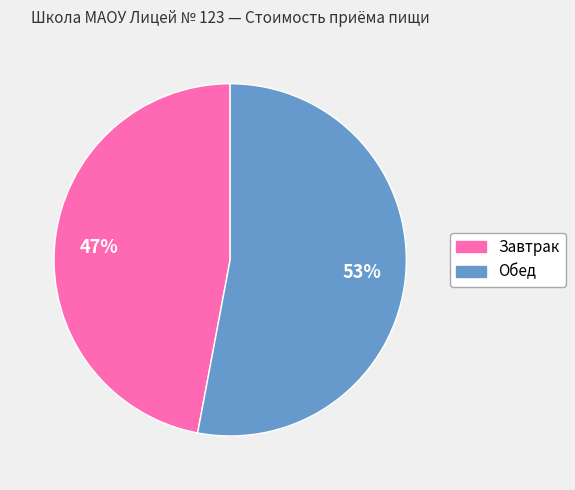

Approximately how many times larger is the value at Завтрак compared to Обед?

0.9